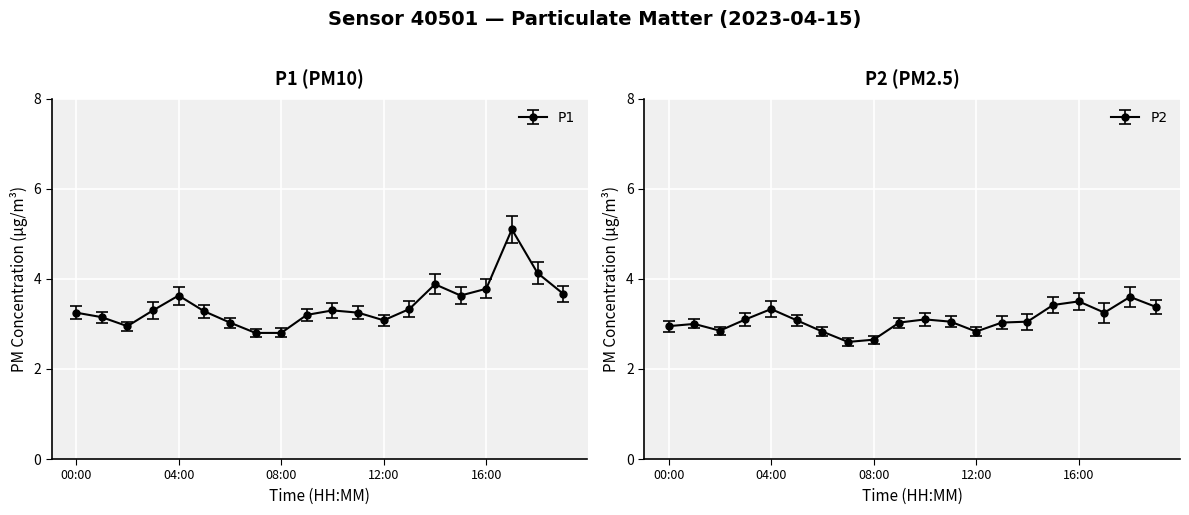

At how many categories does at least one series exceed 3?

17